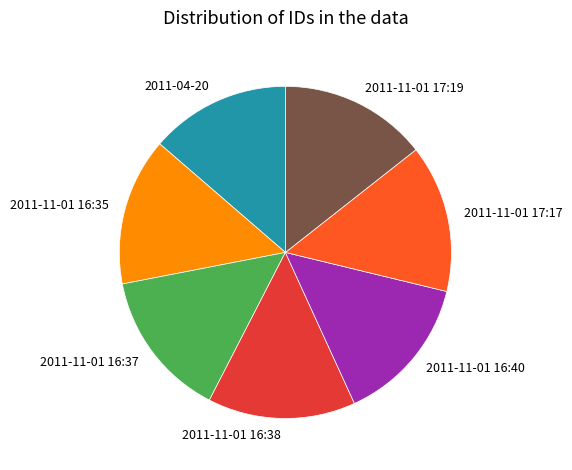

Is it true that 2011-11-01 16:38 is 14% of the pie?

True